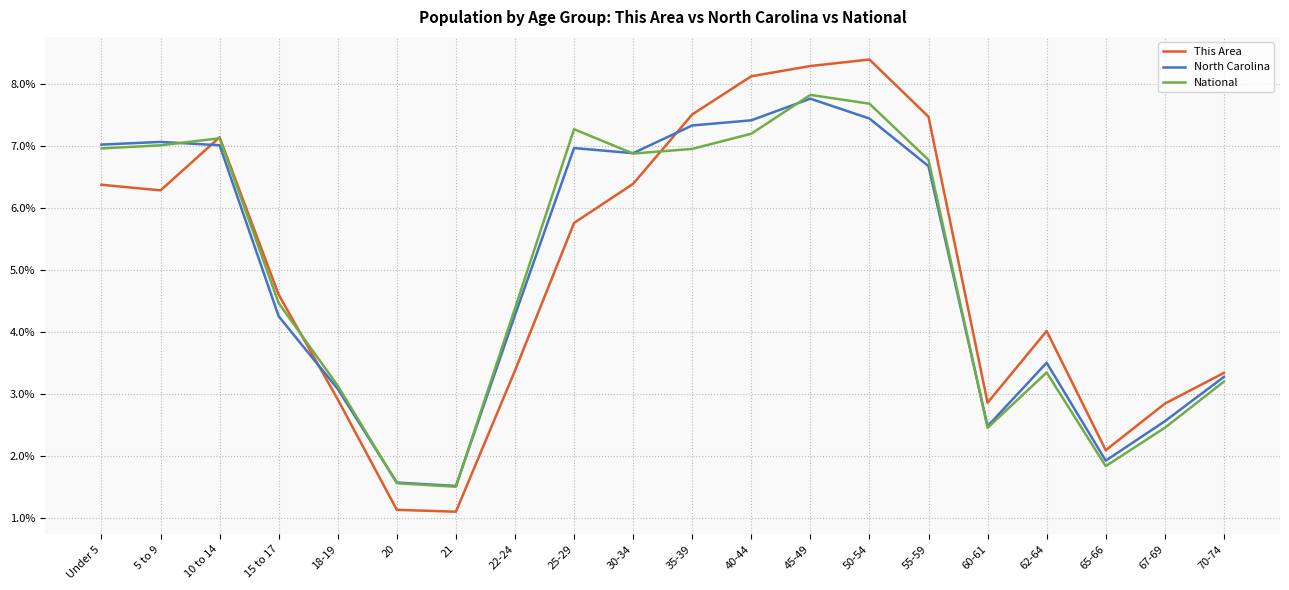

Where is the first local maximum for This Area?

10 to 14